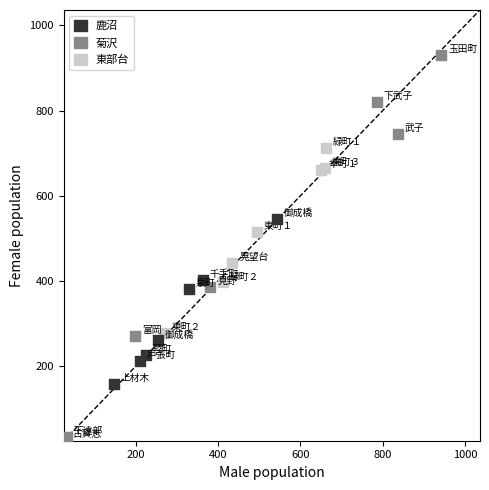

Which series reaches the maximum Y coordinate?

菊沢